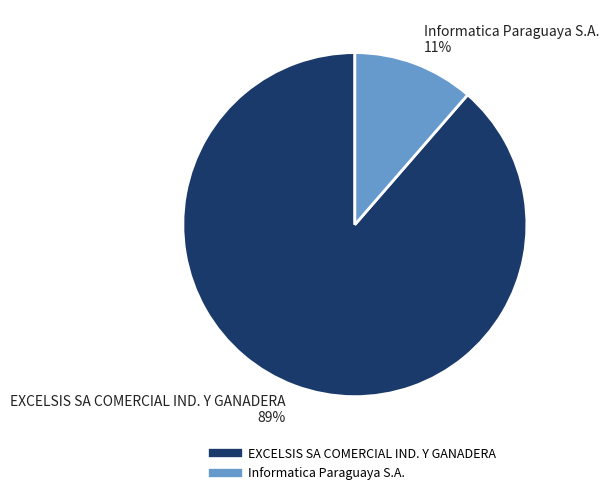

Combined, do EXCELSIS SA COMERCIAL IND. Y GANADERA and Informatica Paraguaya S.A. account for over 50%?

Yes